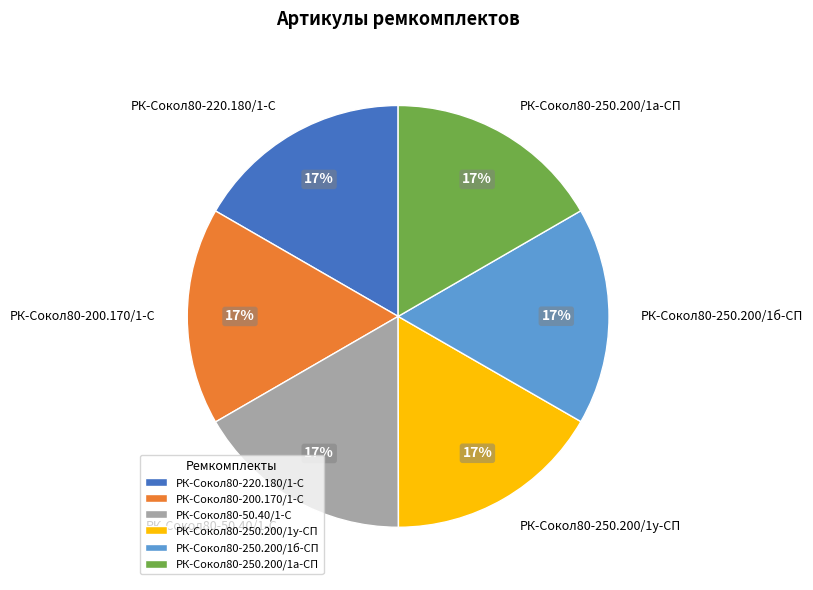

To the nearest percent, what percentage of the pie is РК-Сокол80-50.40/1-С?

17%